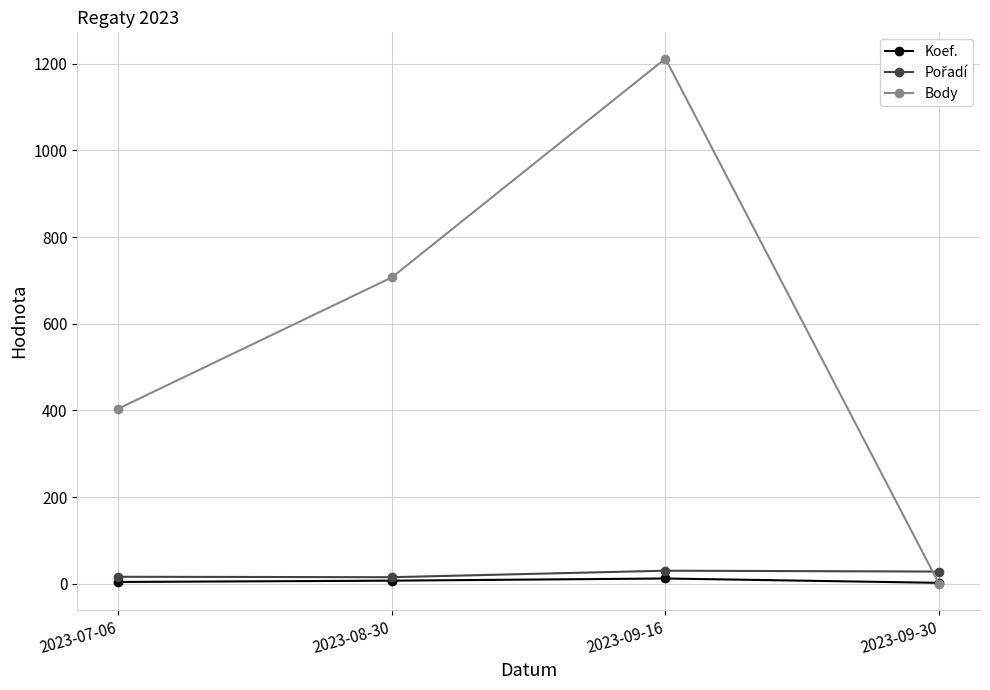

At how many categories does at least one series exceed 198?

3